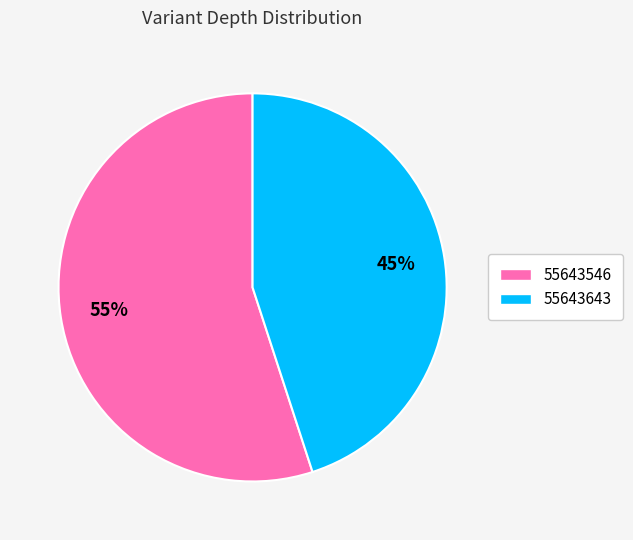

Approximately how many times larger is the value at 55643643 compared to 55643546?

0.8